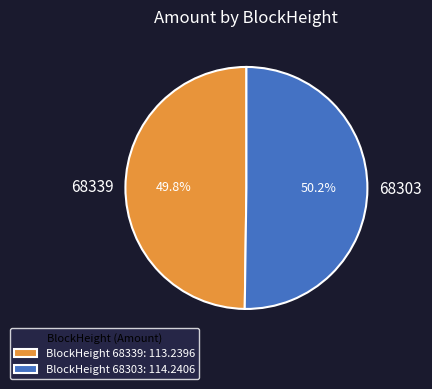

Approximately how many times larger is the value at 68339 compared to 68303?

1.0